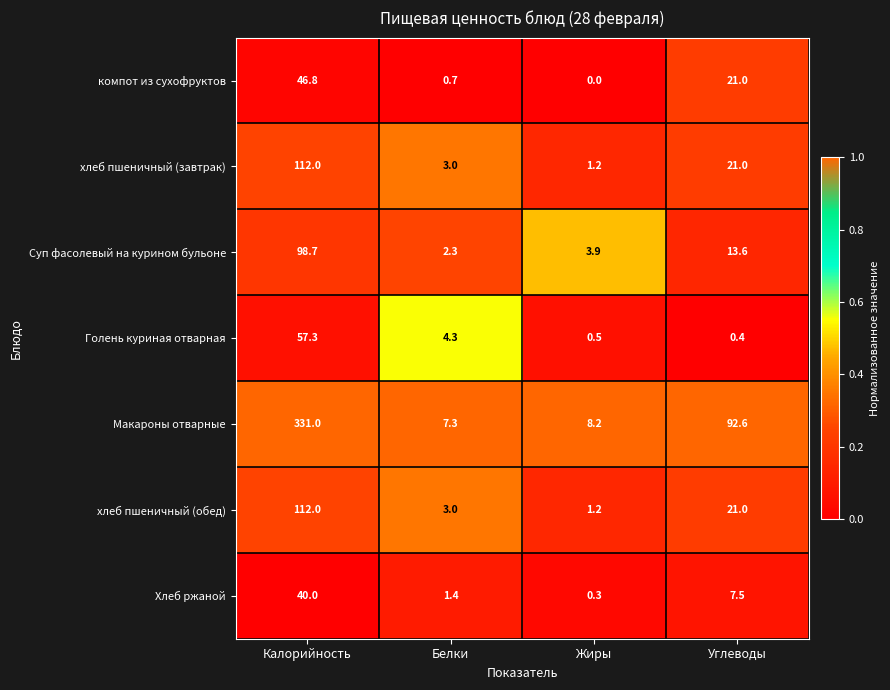

What is the sum of the хлеб пшеничный (завтрак) values at Углеводы and Жиры?

22.2